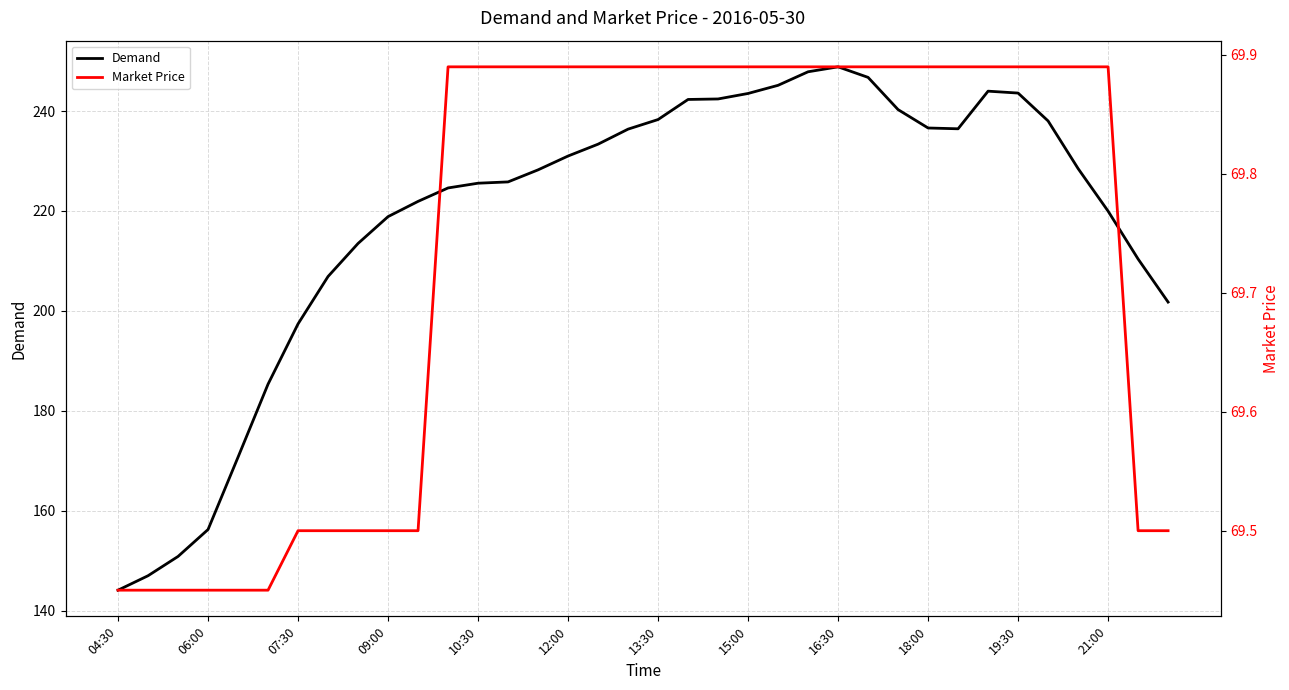

The Demand series shows 59.8 at 04:30. True or false?

False